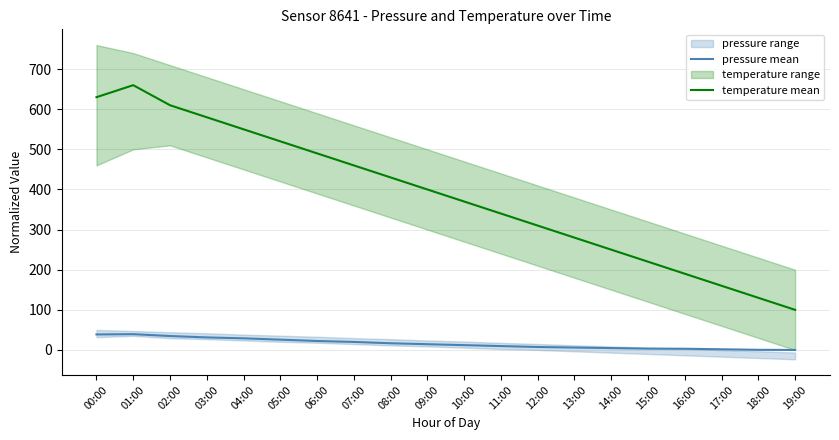

True or false: temperature mean and pressure mean cross at least once.

False